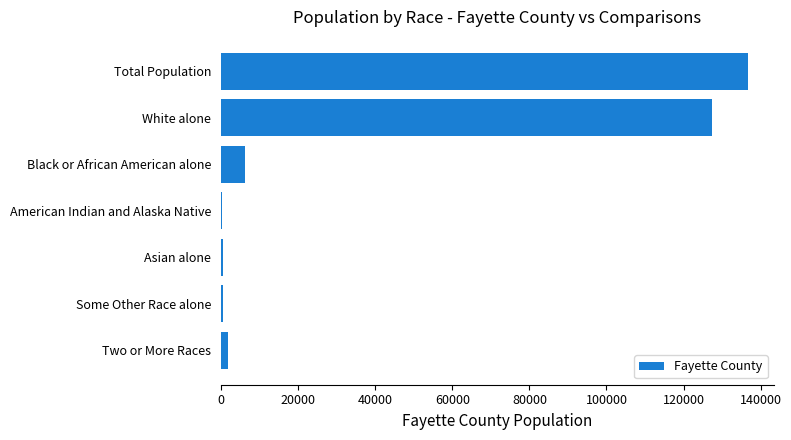

How many data points does each series have?

7